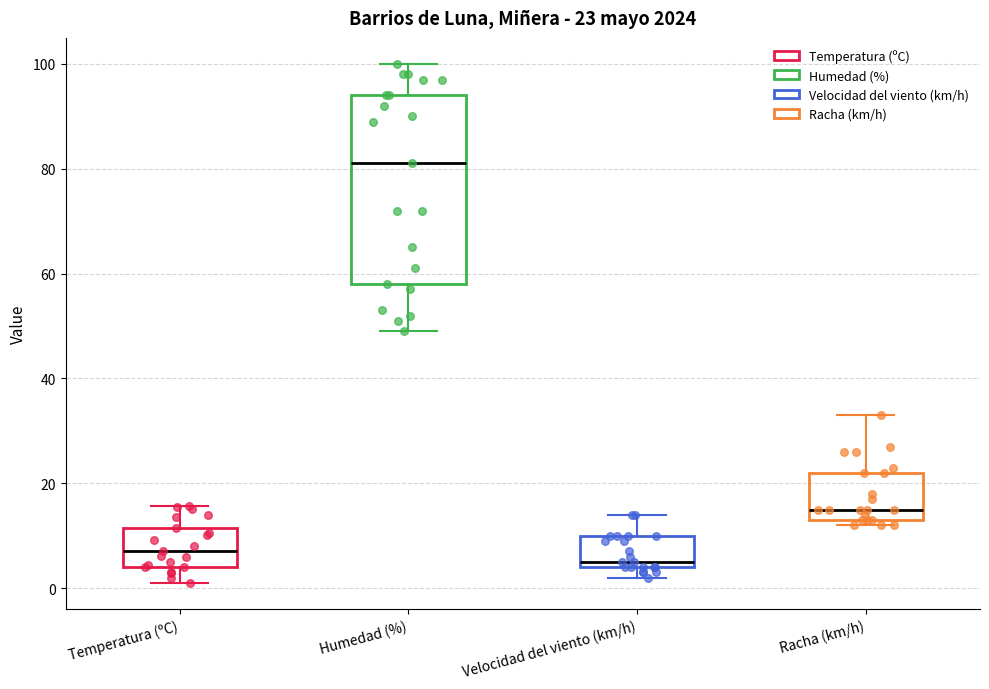

Which box has the lowest median line?

Velocidad del viento (km/h)